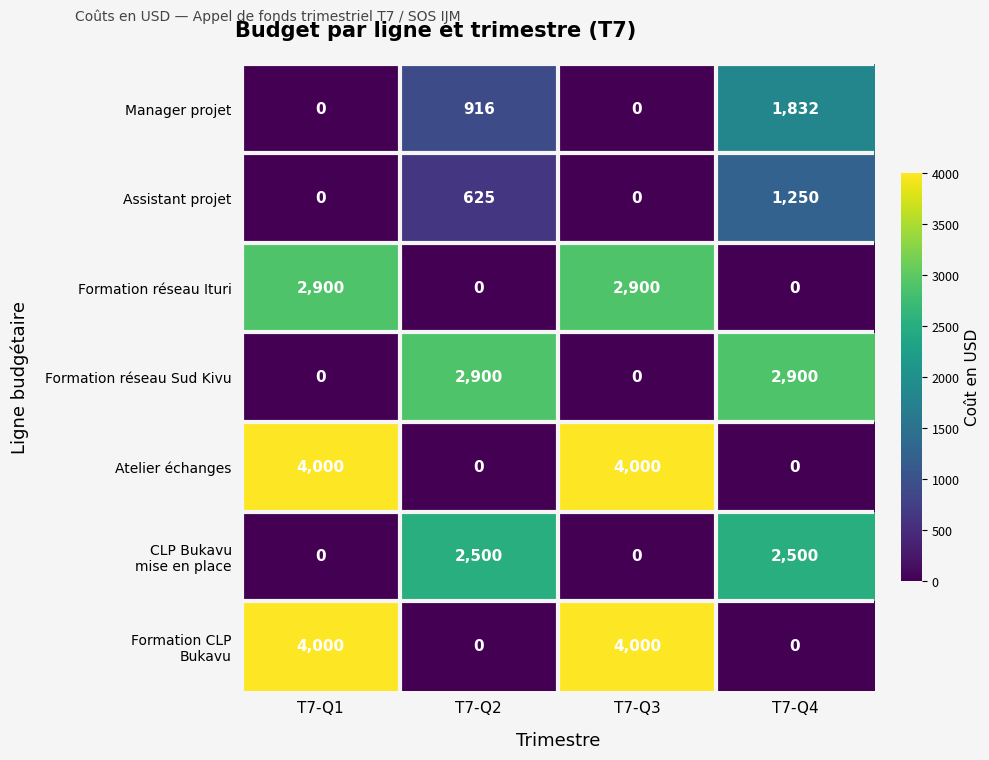

What is the difference between the highest and lowest values at T7-Q3?

4000